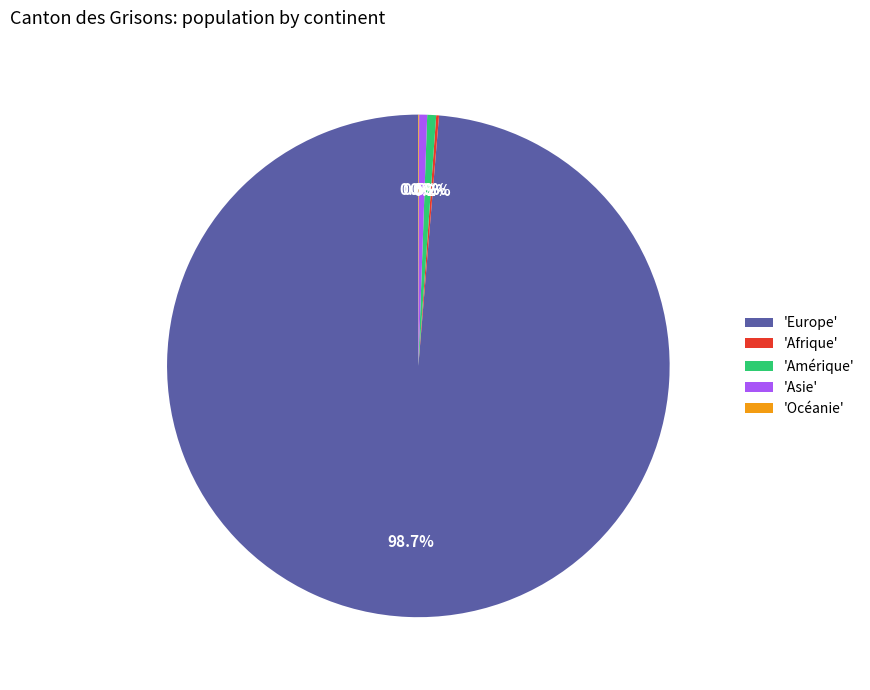

What portion of the pie excludes 'Asie'?

99.5%